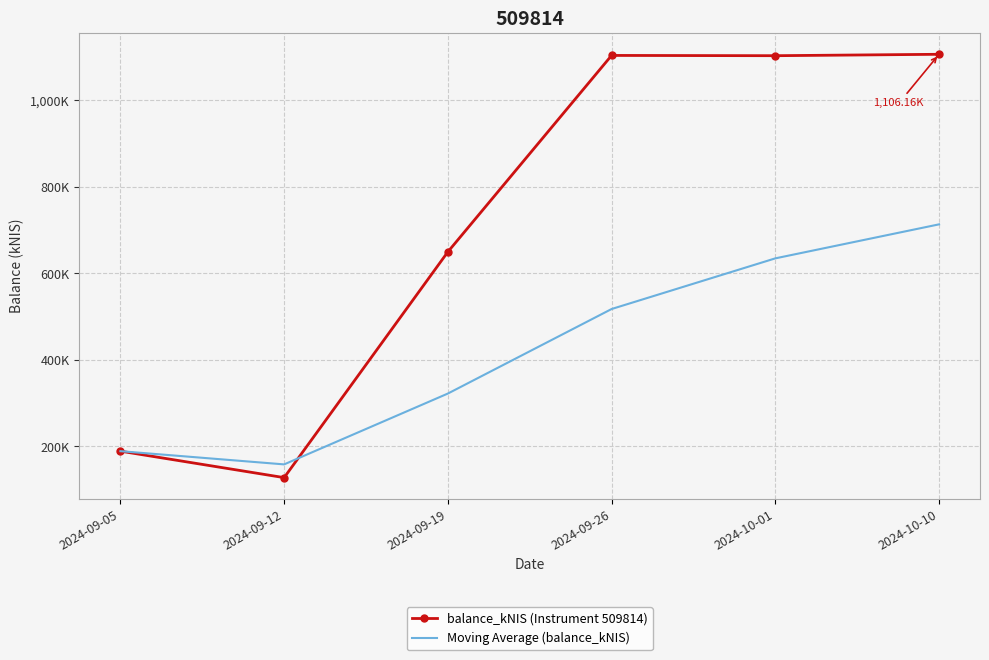

Which series has the widest spread of values?

balance_kNIS (Instrument 509814)